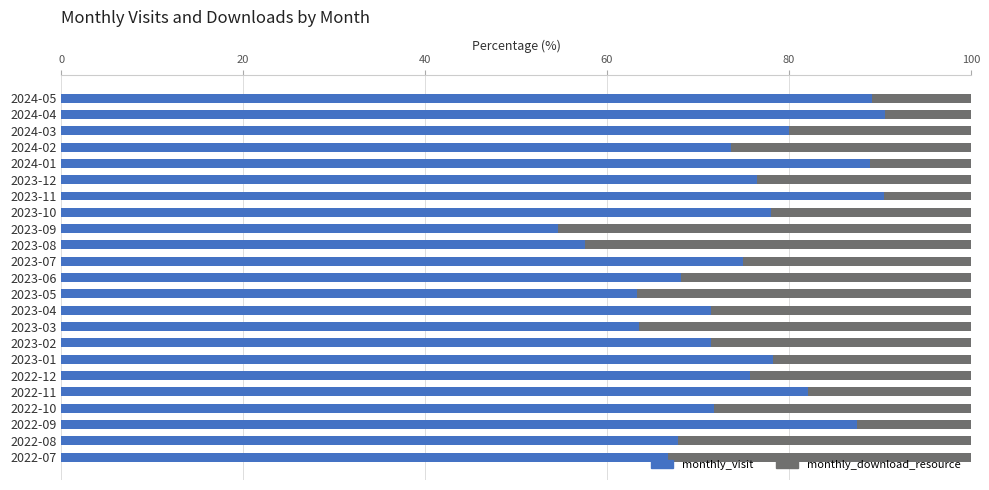

What is the highest value of the monthly_visit series?

90.6